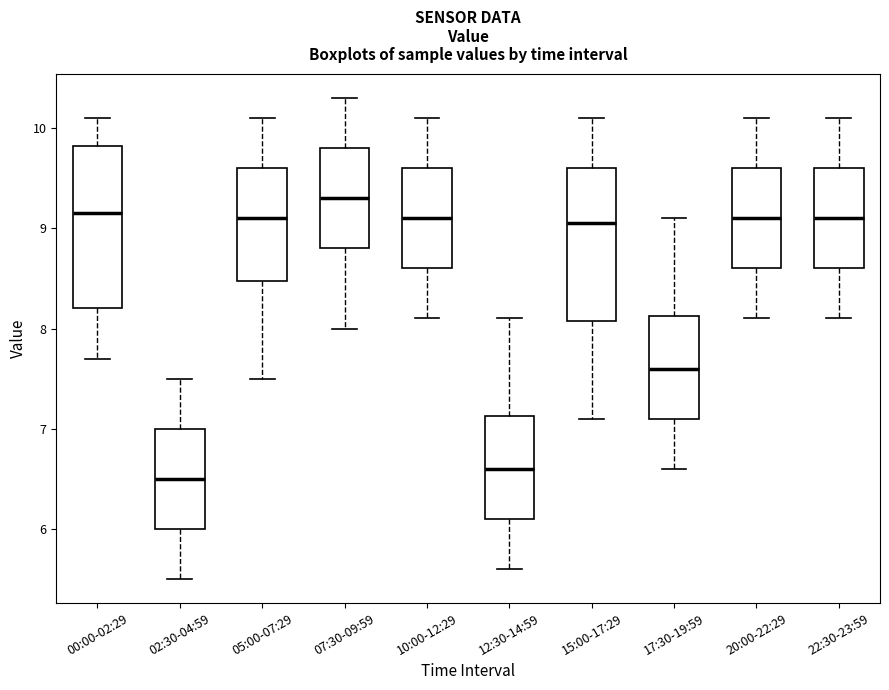

Reading left to right, transcribe this box plot: for each box, give where its median line is, the range the box spans, and where its two whiskers end, as read against the y-axis. The values are not printed on the chart, so give them approximately, as read against the axis.

00:00-02:29: median 9.2, box 8.2 to 9.8, whiskers 7.7 to 10.1
02:30-04:59: median 6.5, box 6.0 to 7.0, whiskers 5.5 to 7.5
05:00-07:29: median 9.1, box 8.5 to 9.6, whiskers 7.5 to 10.1
07:30-09:59: median 9.3, box 8.8 to 9.8, whiskers 8.0 to 10.3
10:00-12:29: median 9.1, box 8.6 to 9.6, whiskers 8.1 to 10.1
12:30-14:59: median 6.6, box 6.1 to 7.1, whiskers 5.6 to 8.1
15:00-17:29: median 9.1, box 8.1 to 9.6, whiskers 7.1 to 10.1
17:30-19:59: median 7.6, box 7.1 to 8.1, whiskers 6.6 to 9.1
20:00-22:29: median 9.1, box 8.6 to 9.6, whiskers 8.1 to 10.1
22:30-23:59: median 9.1, box 8.6 to 9.6, whiskers 8.1 to 10.1